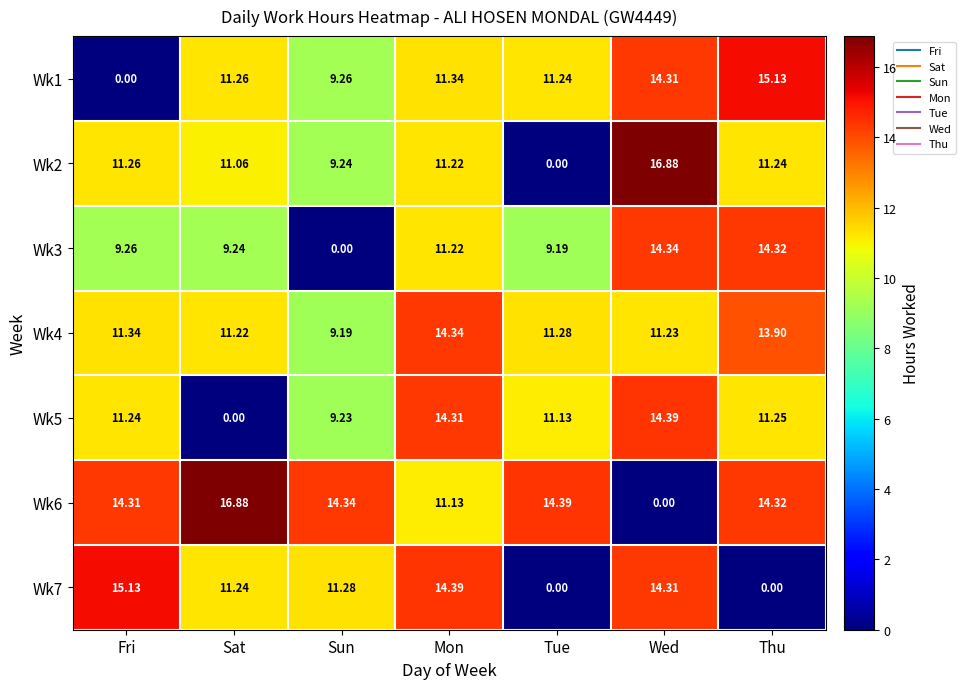

At which label is Wk6 closest to 8?

Mon